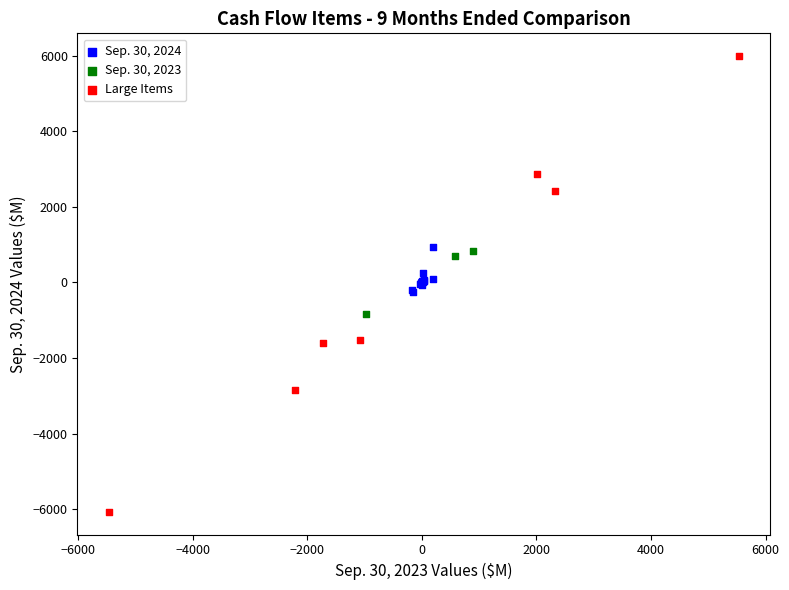

Which series reaches the minimum Y coordinate?

Large Items